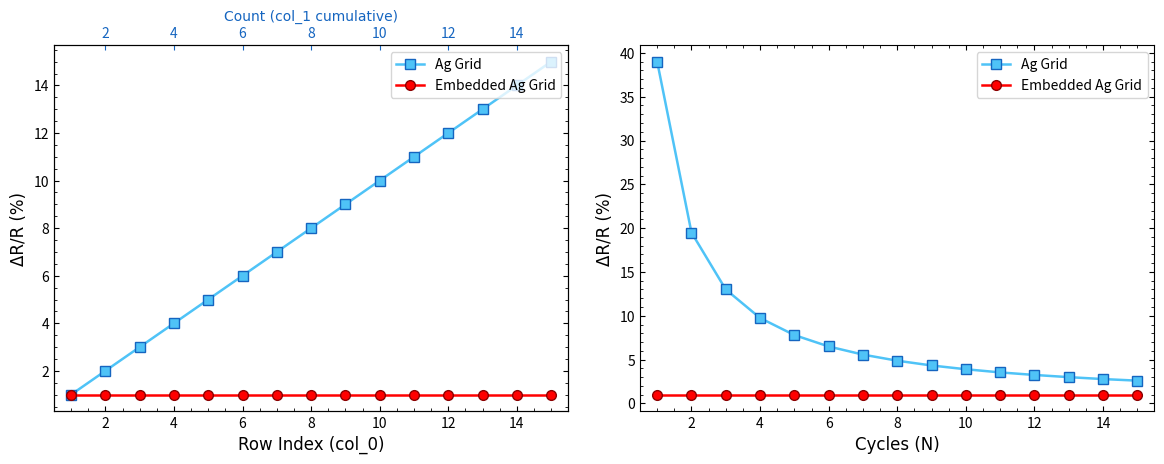

Does the chart display data point markers on the line(s)?

Yes